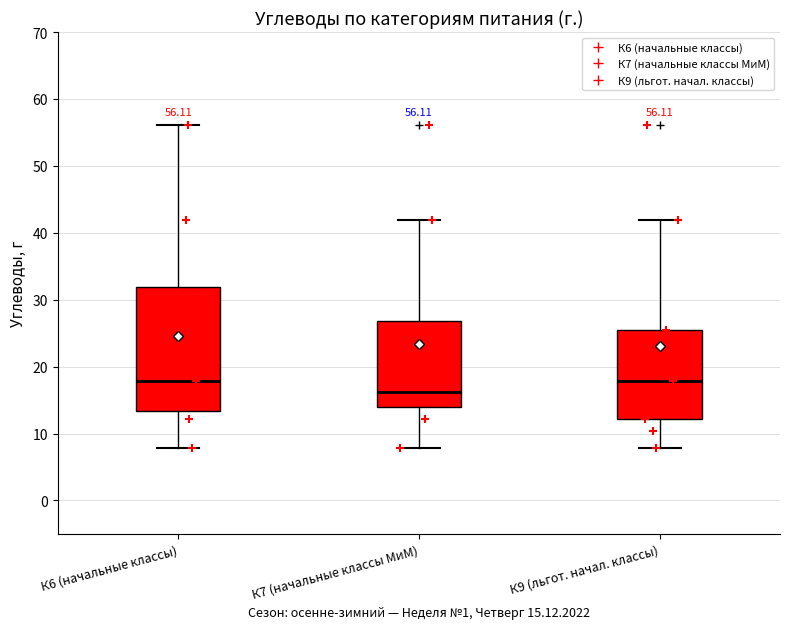

Which box is the tallest, from its lower edge to its upper edge?

К6 (начальные классы)